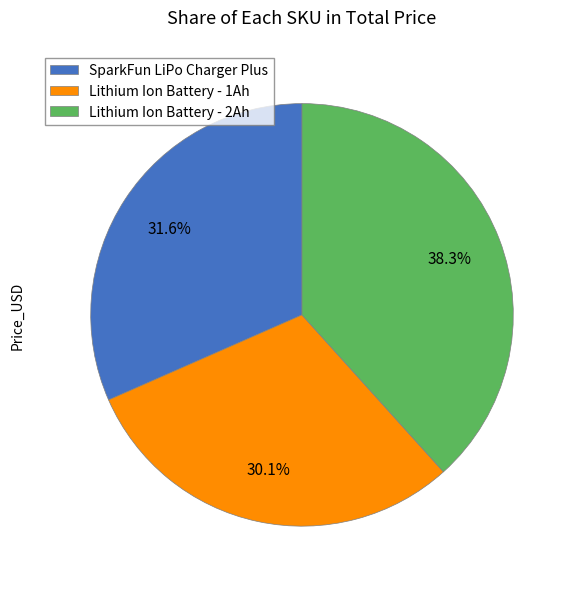

Rank the categories by value from lowest to highest.

Lithium Ion Battery - 1Ah, SparkFun LiPo Charger Plus, Lithium Ion Battery - 2Ah